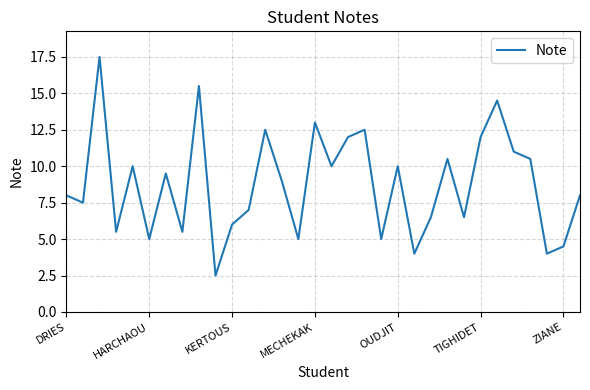

What is the minimum value shown in the chart?

2.5